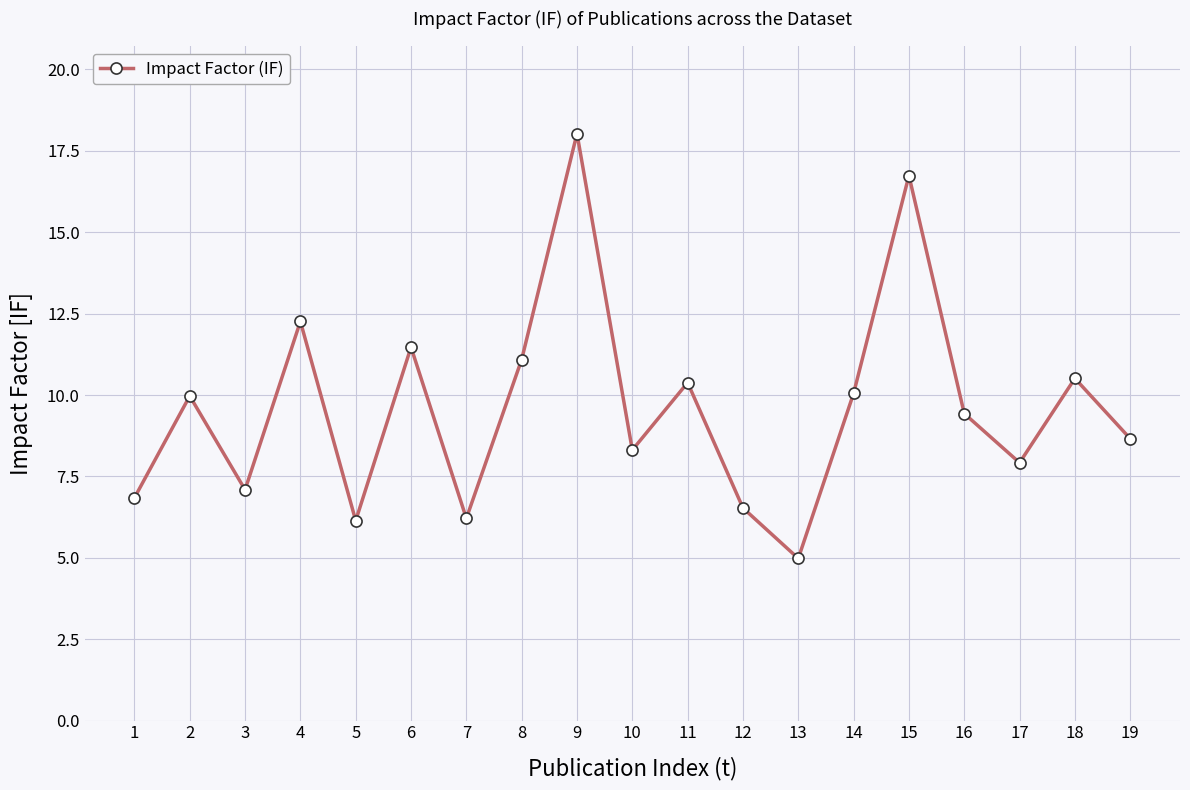

What is the average value?

9.6